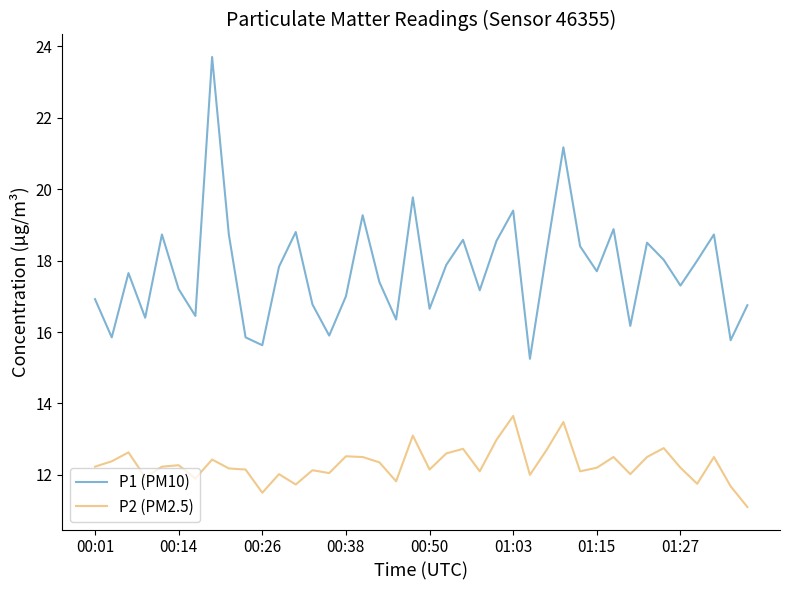

True or false: P2 (PM2.5) and P1 (PM10) intersect in this chart.

False